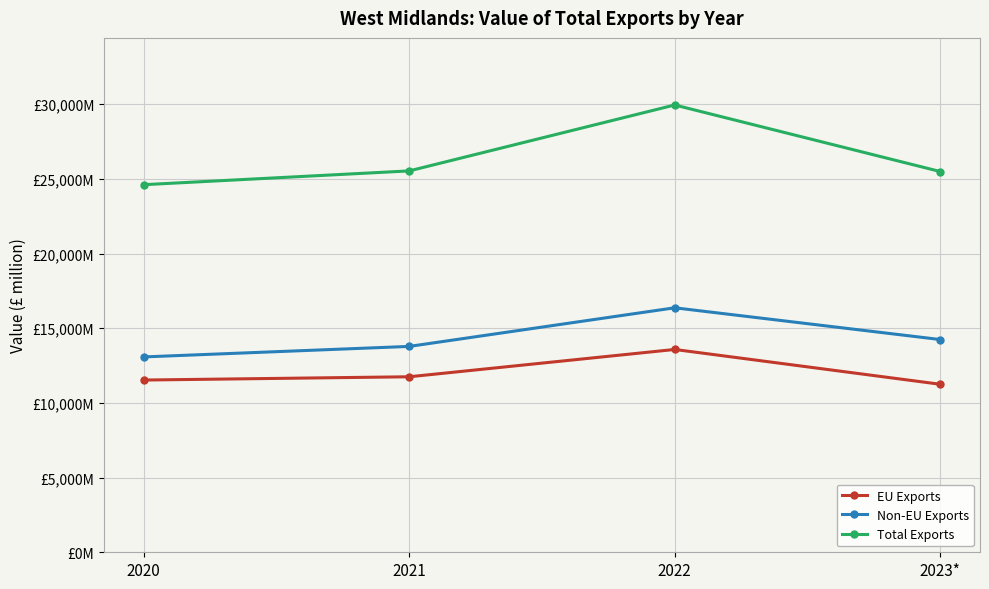

True or false: Total Exports and Non-EU Exports cross at least once.

False